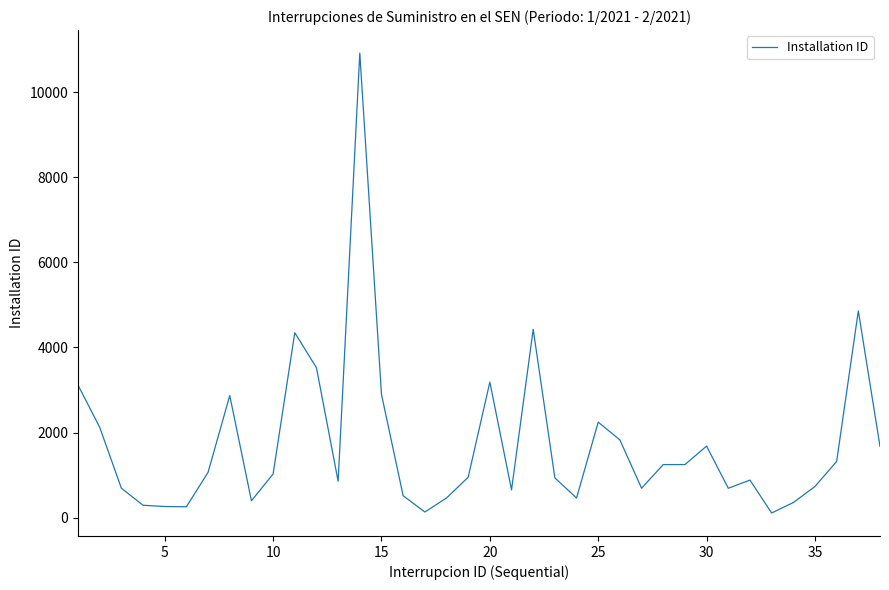

What is the difference between the maximum and minimum values?

10813